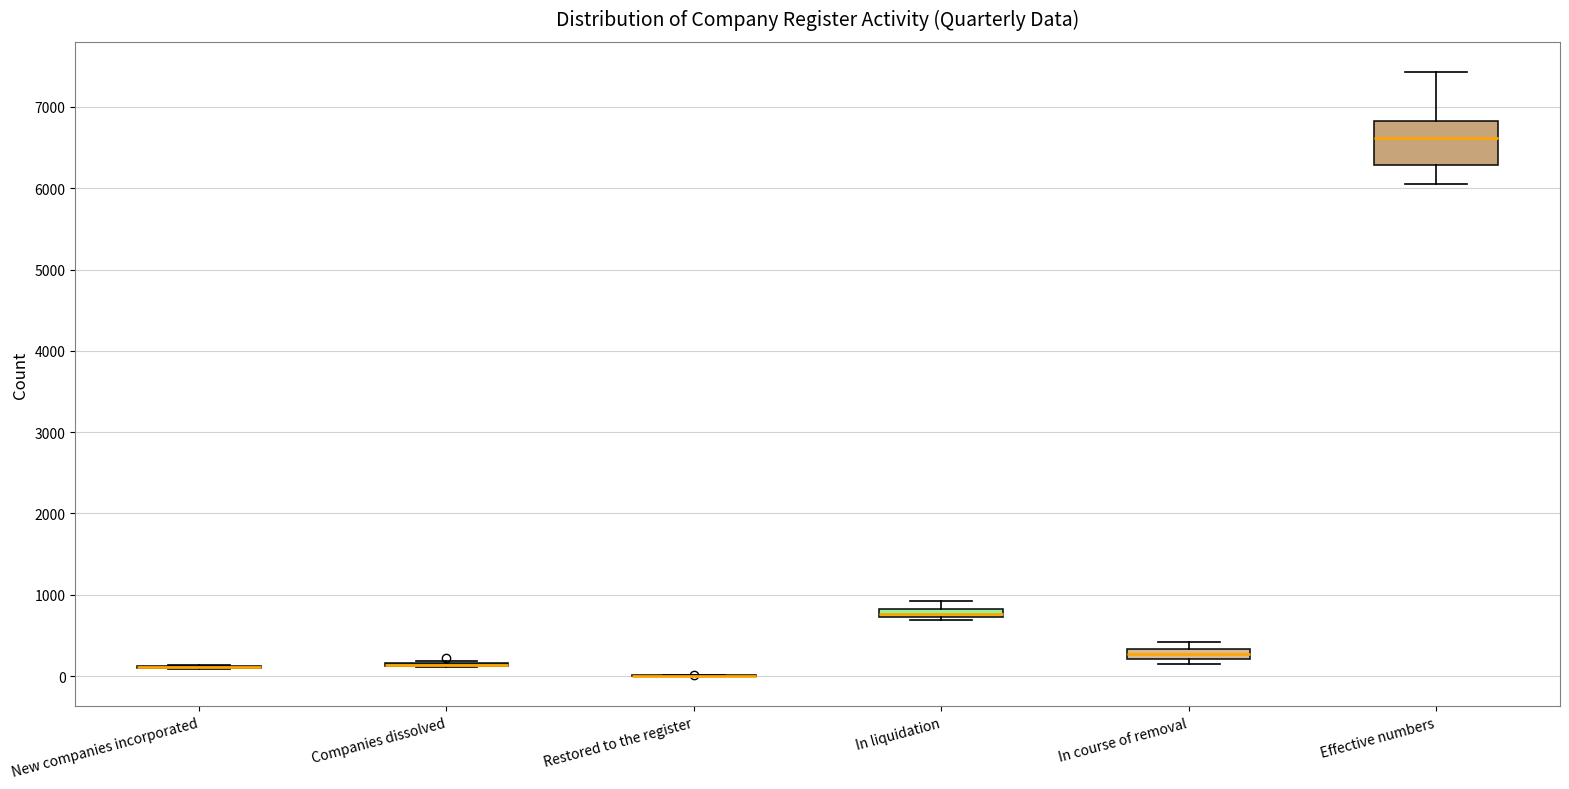

Comparing the boxes themselves (not the whiskers), which one is the tallest?

Effective numbers